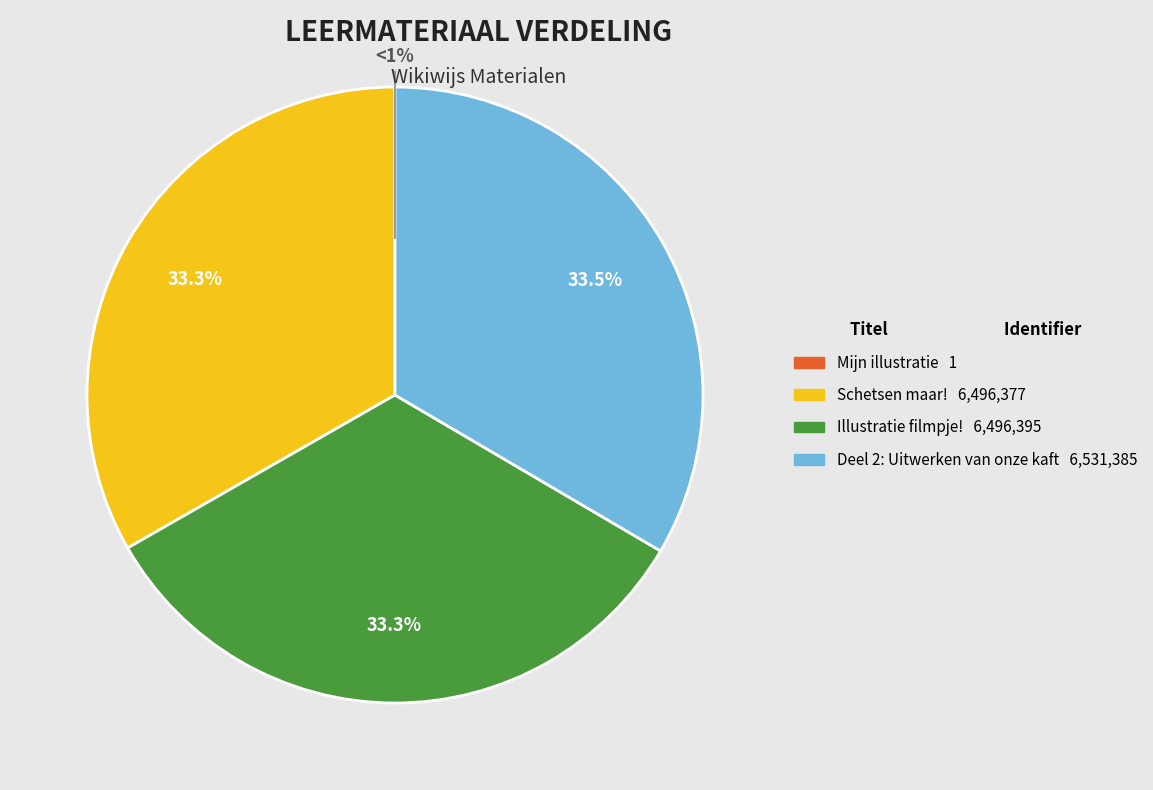

True or false: Deel 2: Uitwerken van onze kaft accounts for 33% of the total.

True